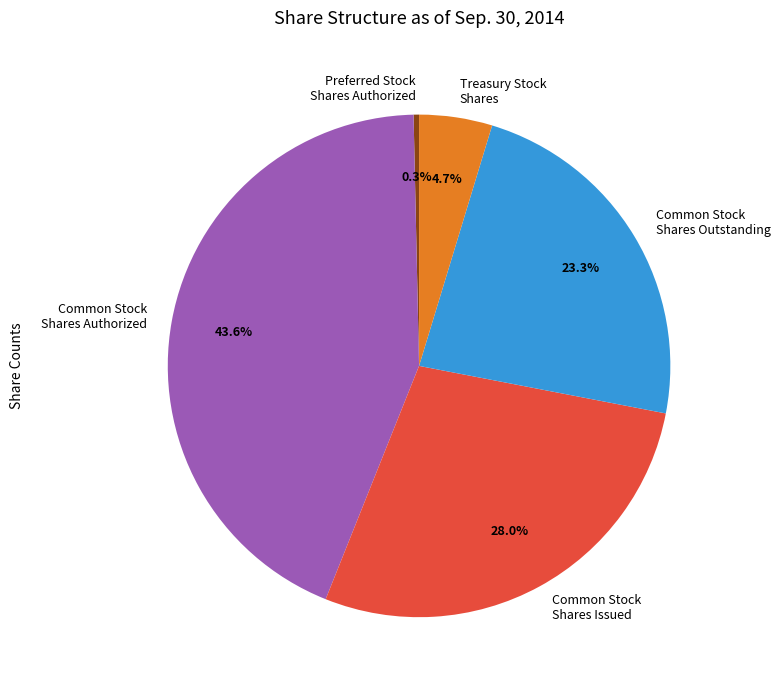

Which category has the smallest portion of the pie?

Preferred Stock Shares Authorized